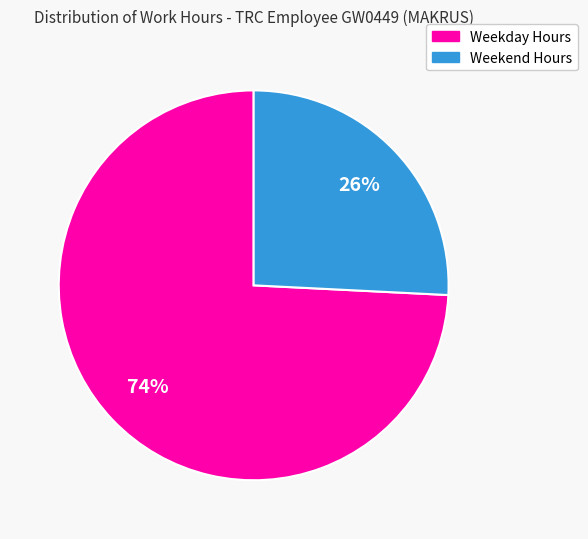

Is there a majority slice in this chart?

Yes